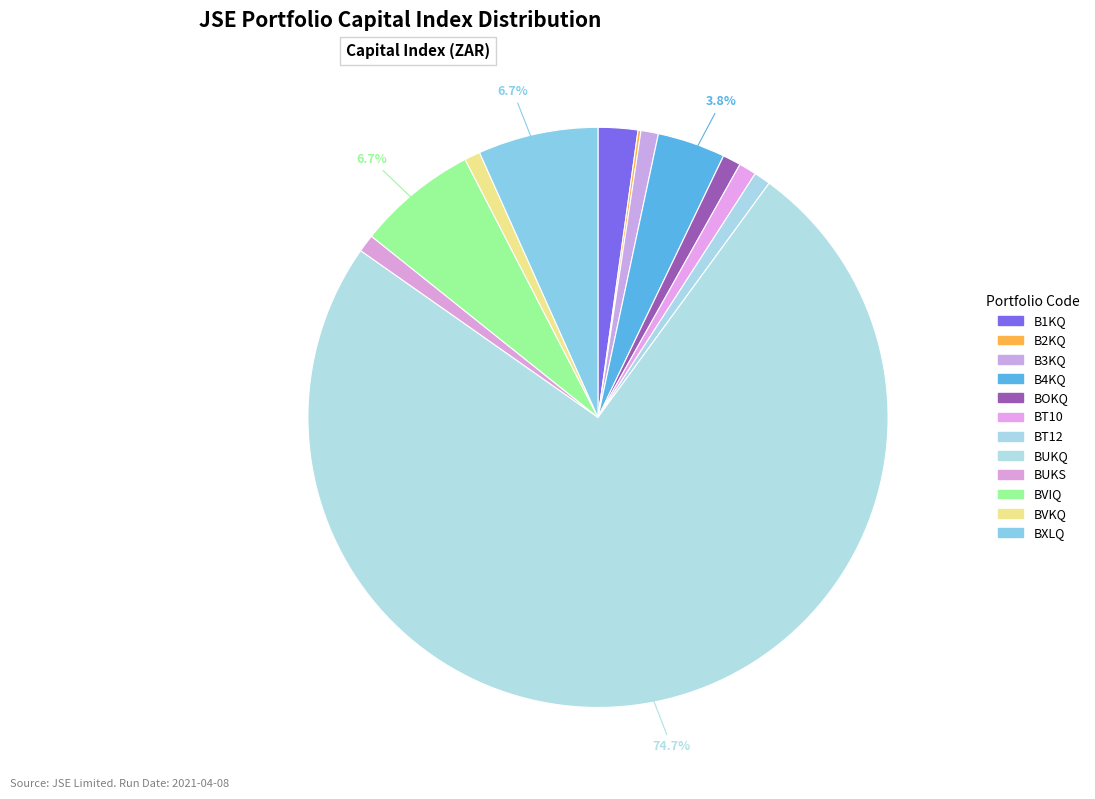

Is it true that B2KQ is 0% of the pie?

True